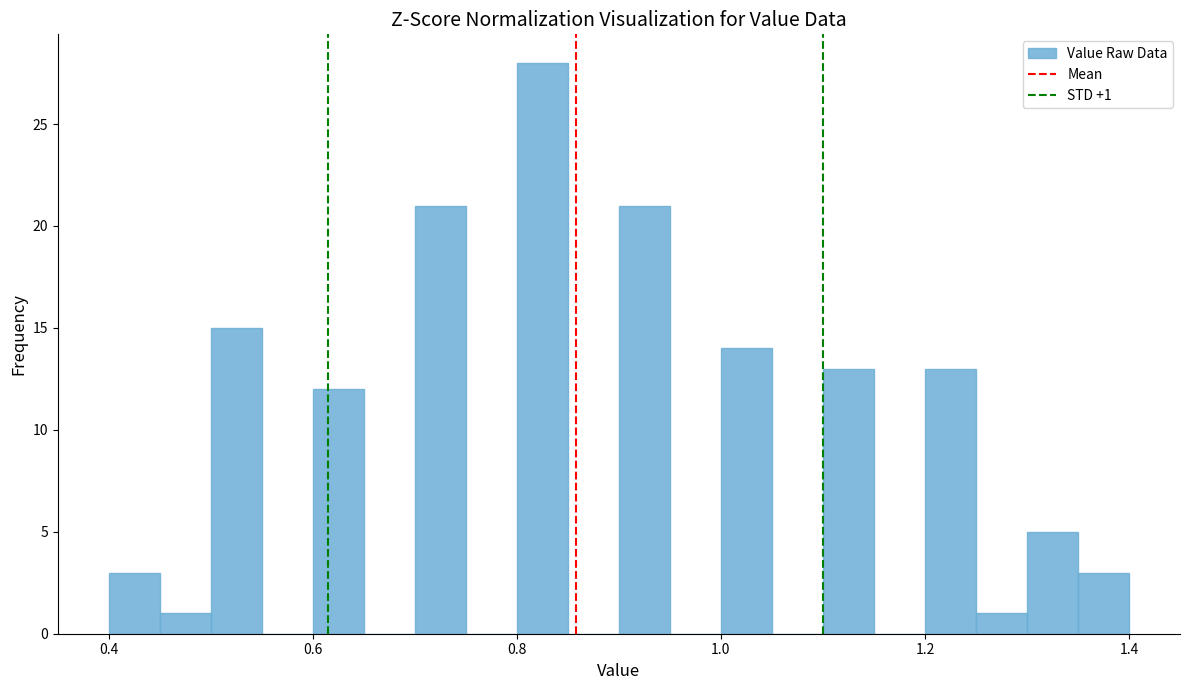

Read against the x-axis, roughly where is the centre of the tallest bar?

0.82